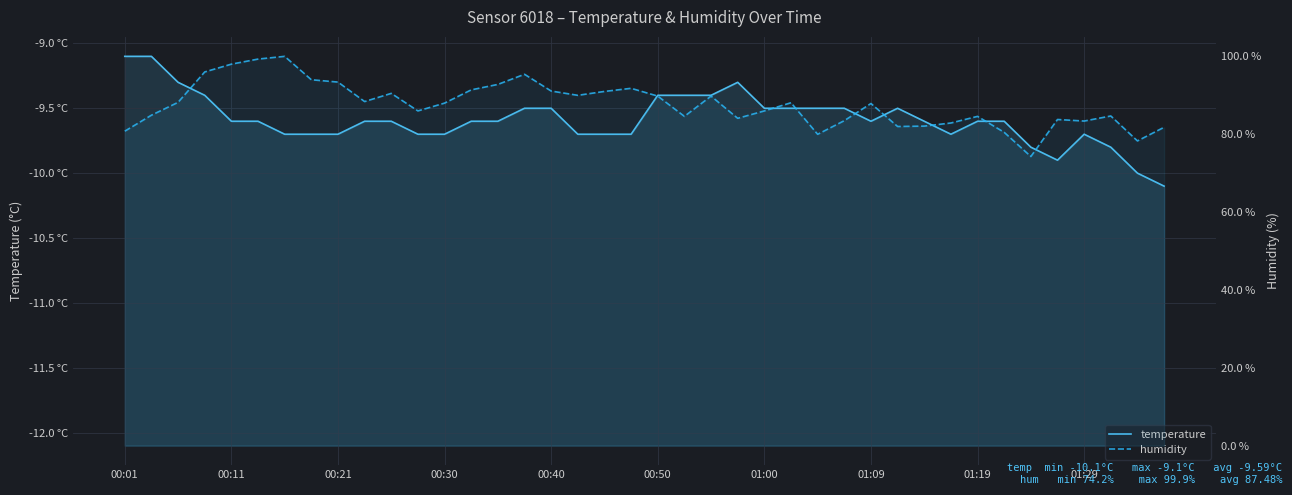

What are all the series names shown in the legend?

temperature, humidity